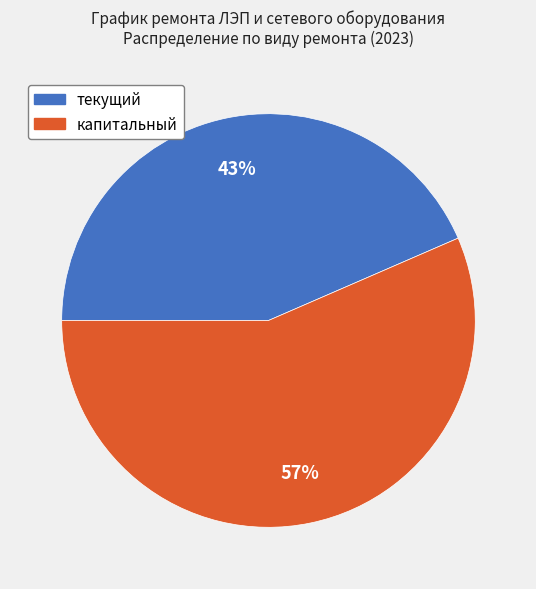

What percentage is the текущий slice, to the nearest percent?

43%